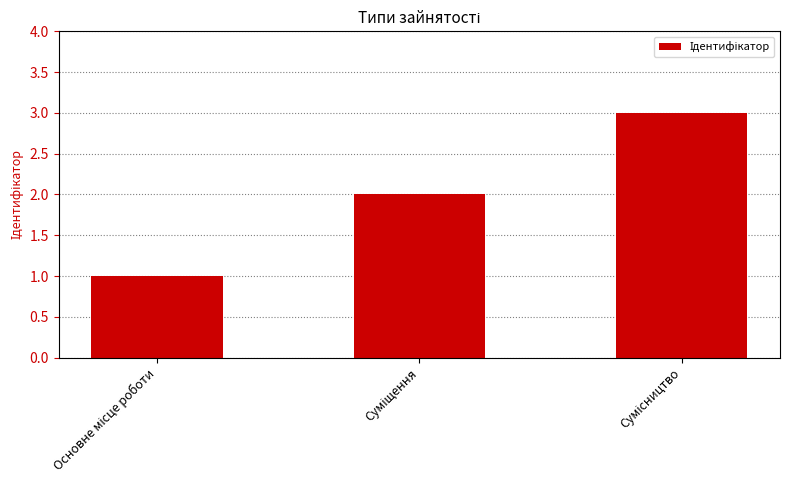

What is the greatest value displayed?

3